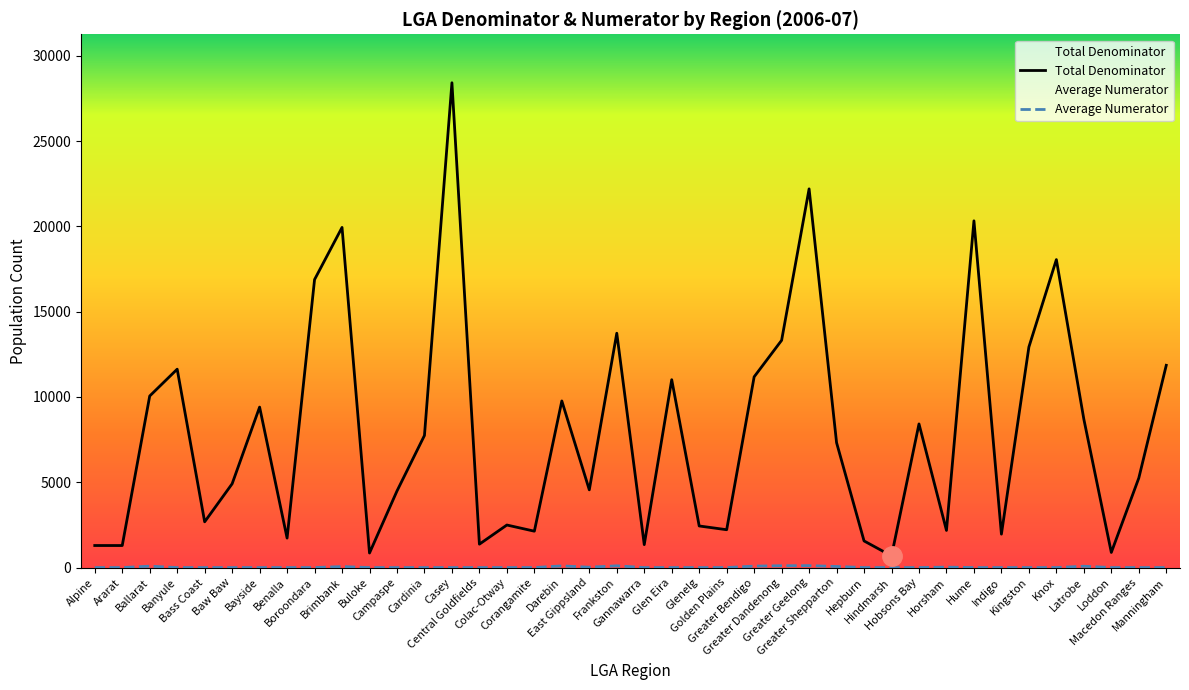

How many lines are shown in the chart?

2